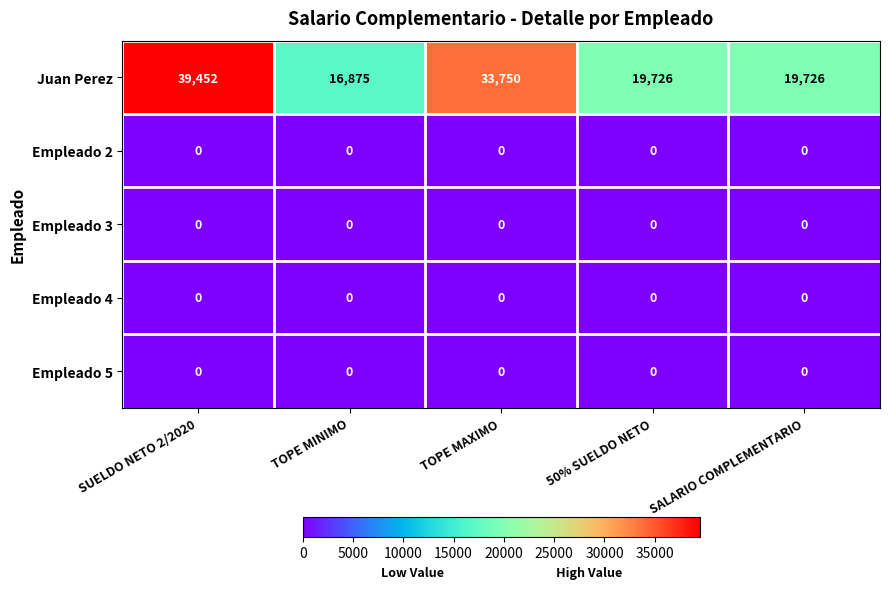

Which series has the largest total across all categories?

Juan Perez